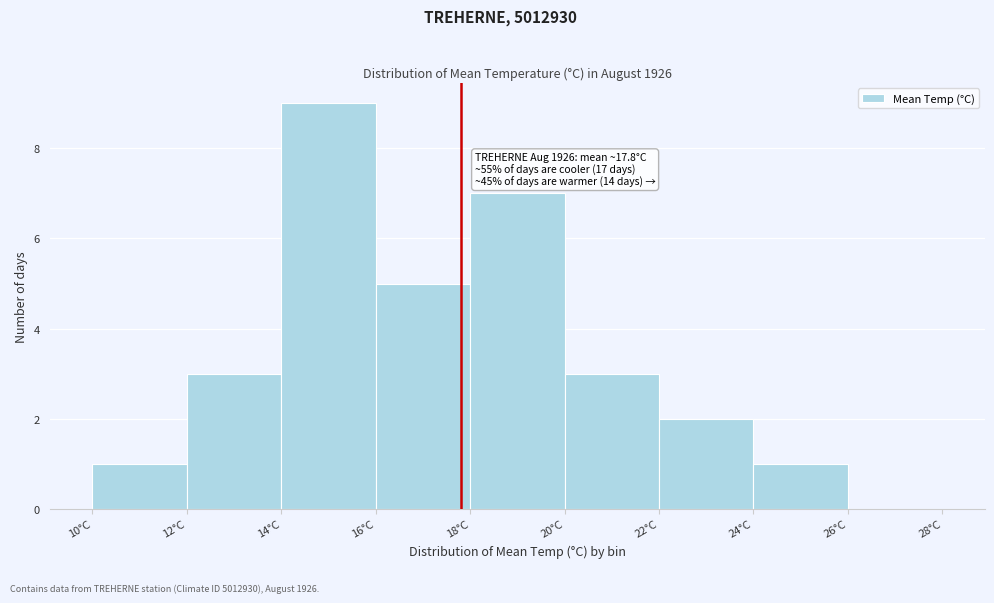

Which range on the x-axis has the tallest bar?

14 to 16